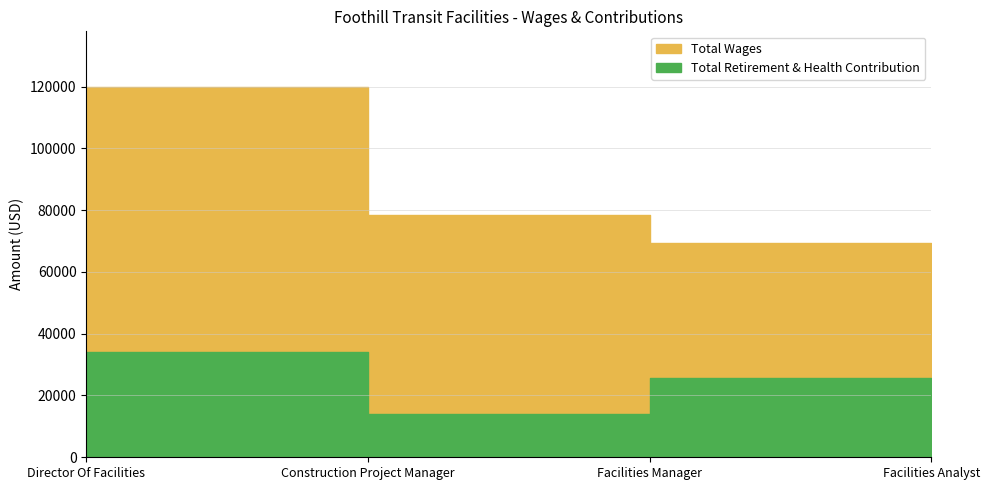

The value of Total Retirement & Health Contribution at Facilities Manager is 25676. True or false?

True